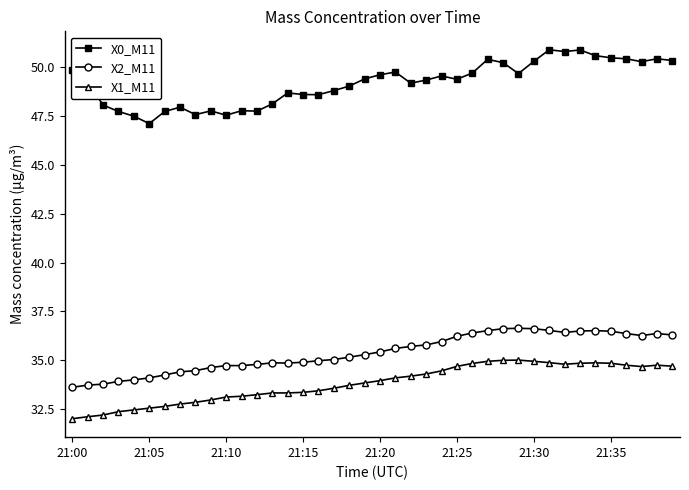

Rank the series by their maximum value, from highest to lowest.

X0_M11, X2_M11, X1_M11